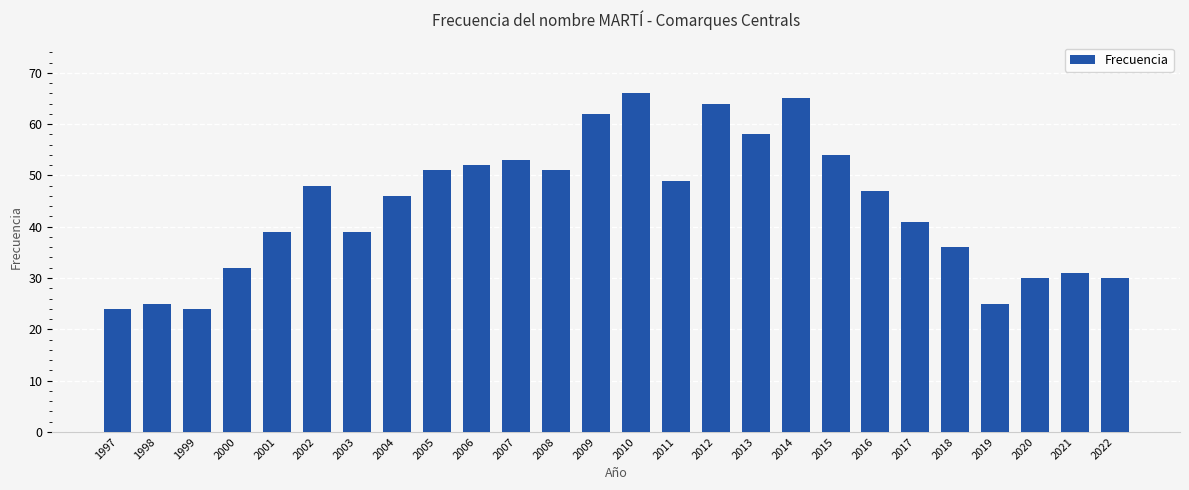

The value at 2006 is 52. True or false?

True